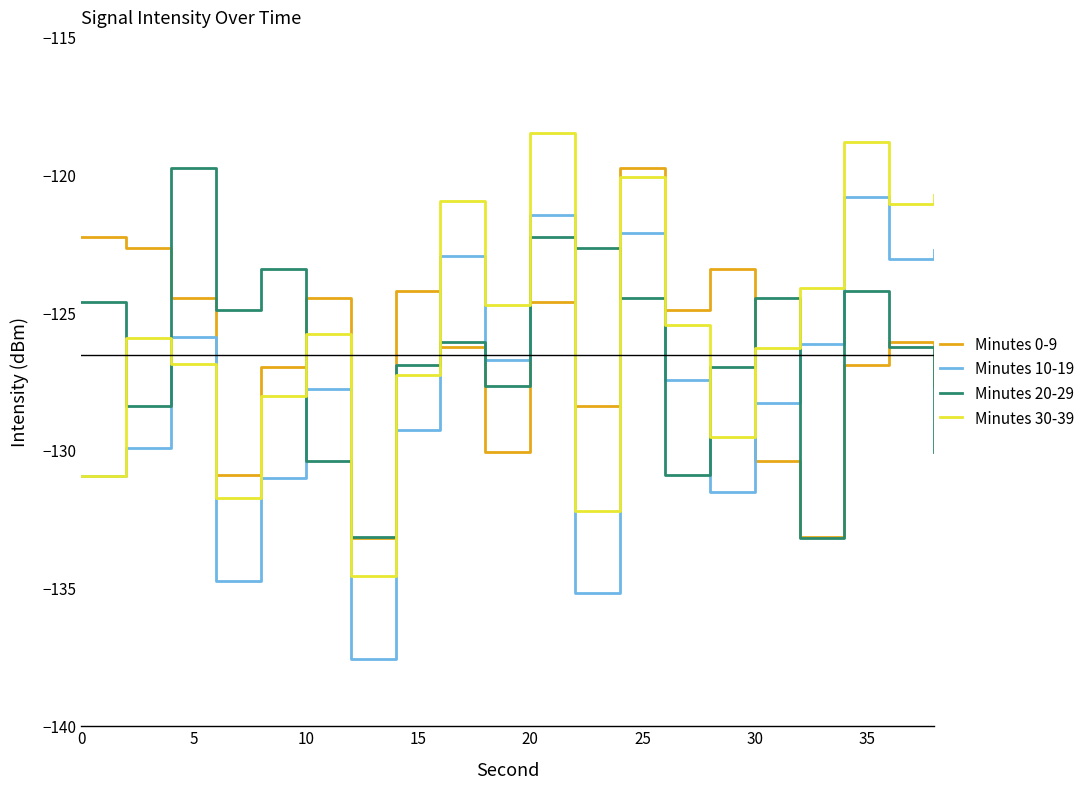

Which series has the widest spread of values?

Minutes 10-19